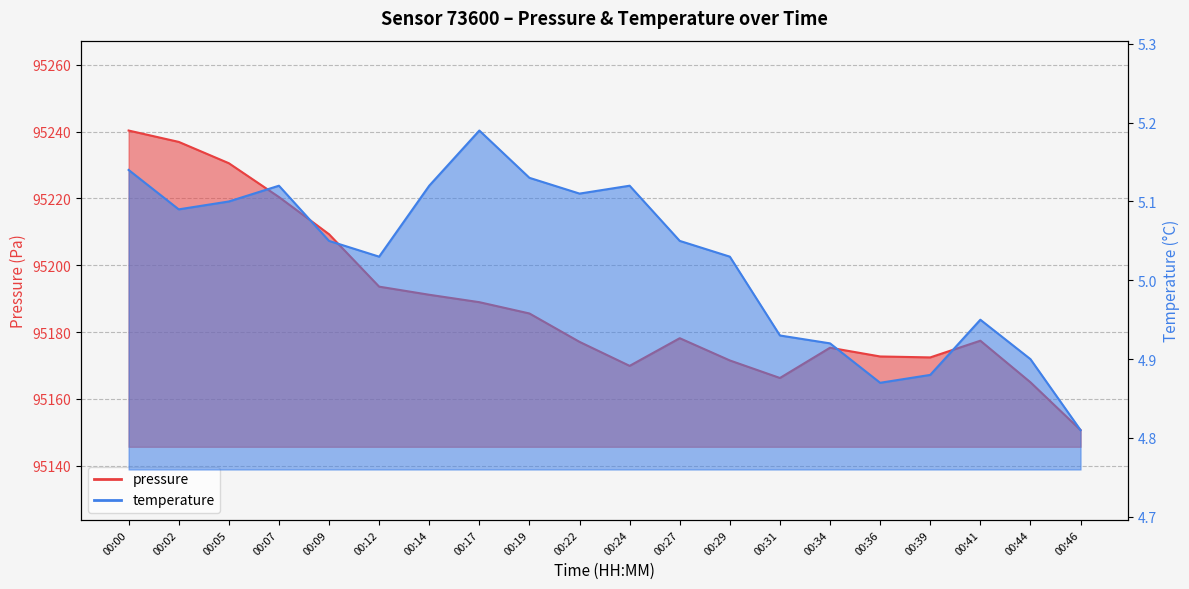

How many lines are shown in the chart?

2